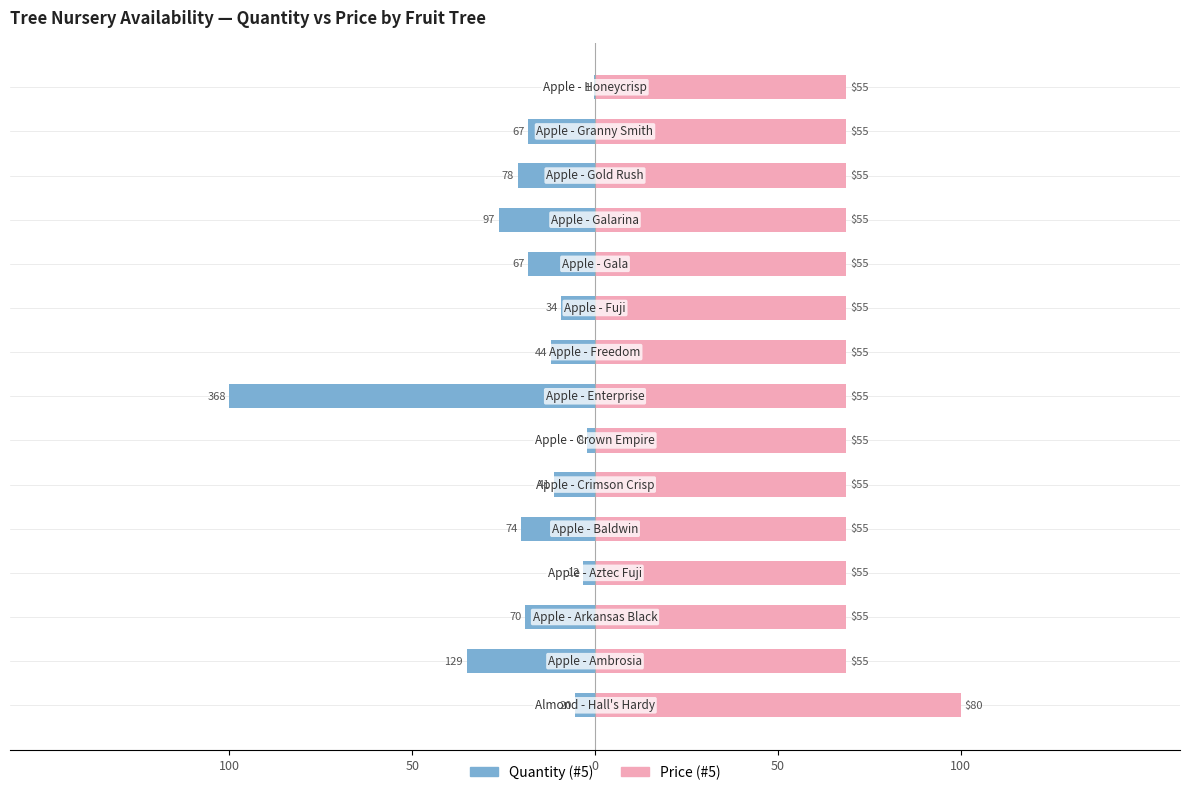

What is the difference between the highest and lowest values at 6?

70.9